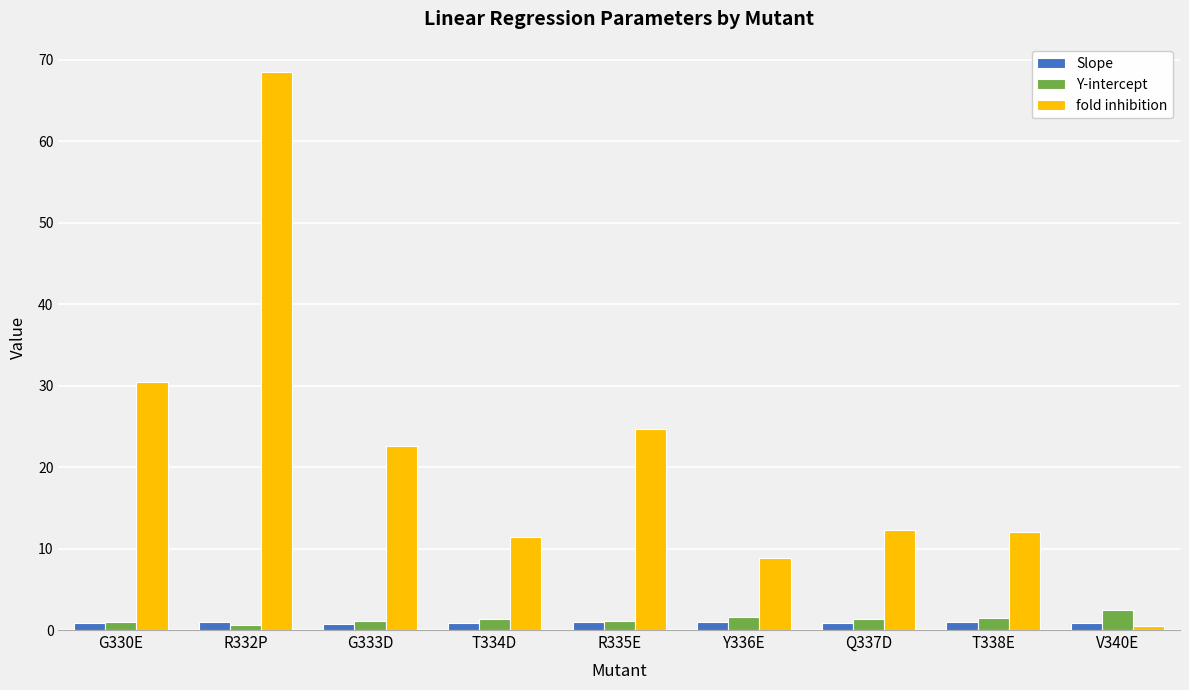

What is the sum of all Slope values?

8.3